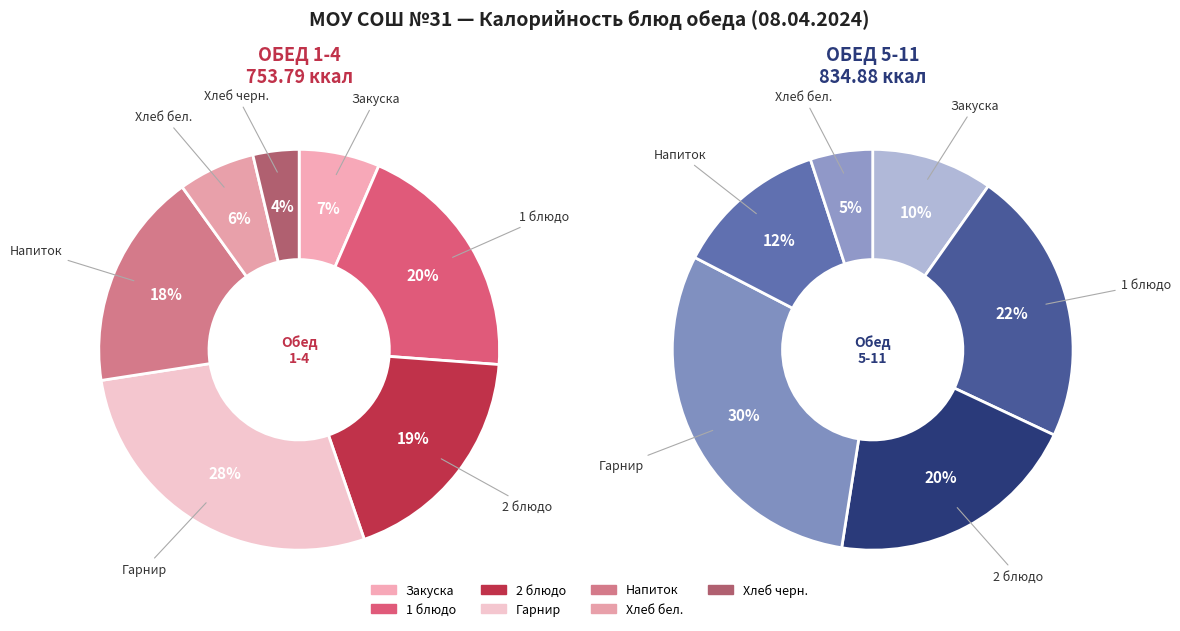

Does any single category account for the majority?

No